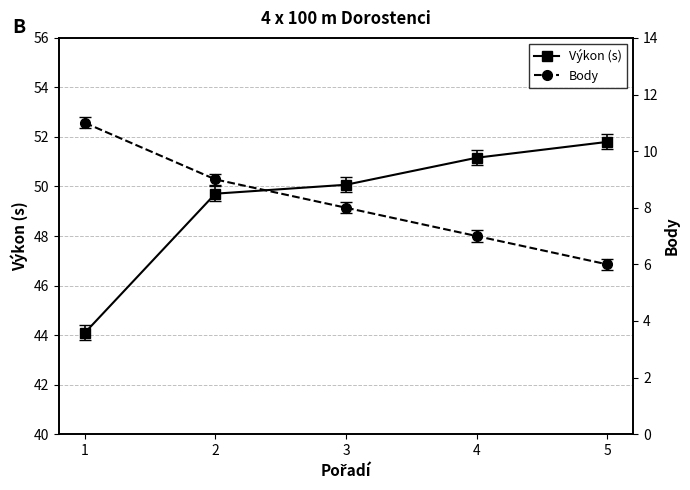

What is the average value of the Body series?

8.2